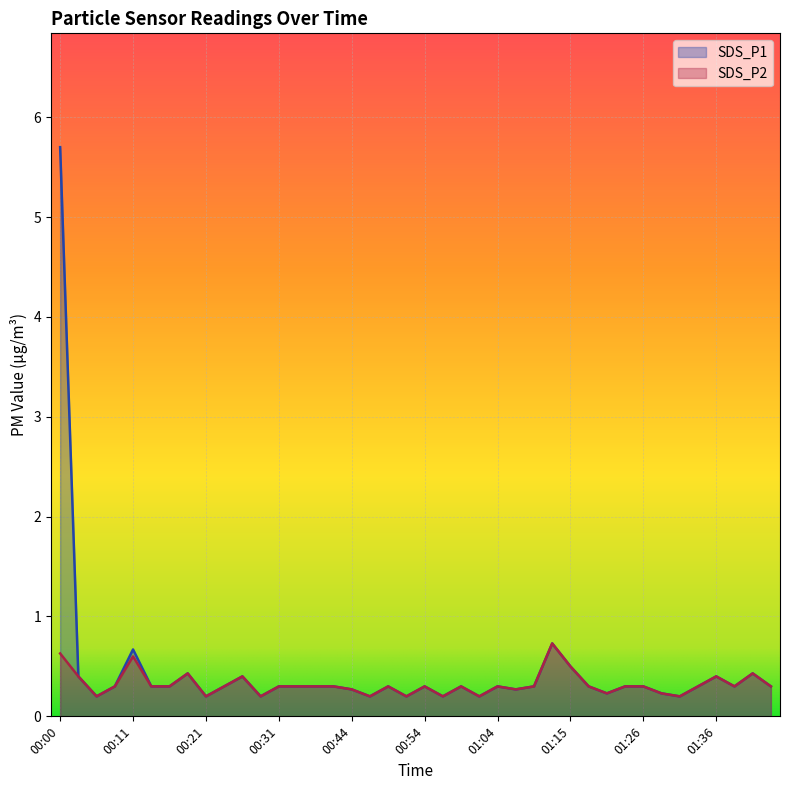

True or false: SDS_P2 and SDS_P1 cross at least once.

False